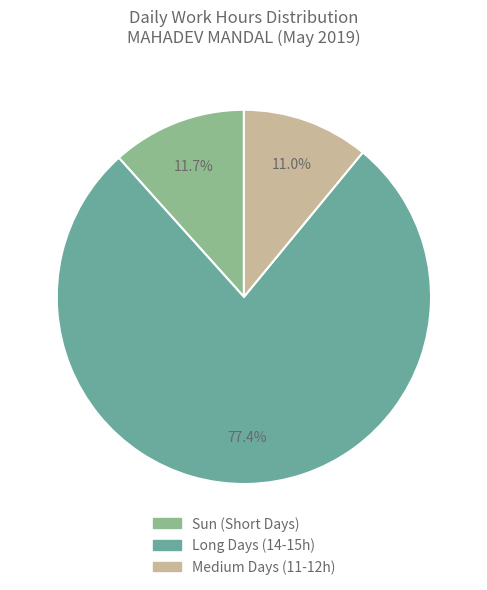

Is there a majority slice in this chart?

Yes